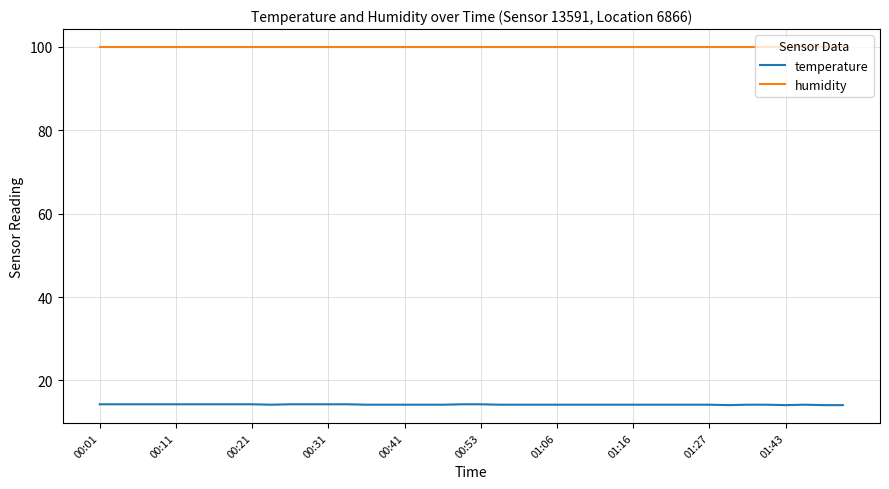

List the series in order of their overall mean, highest first.

humidity, temperature